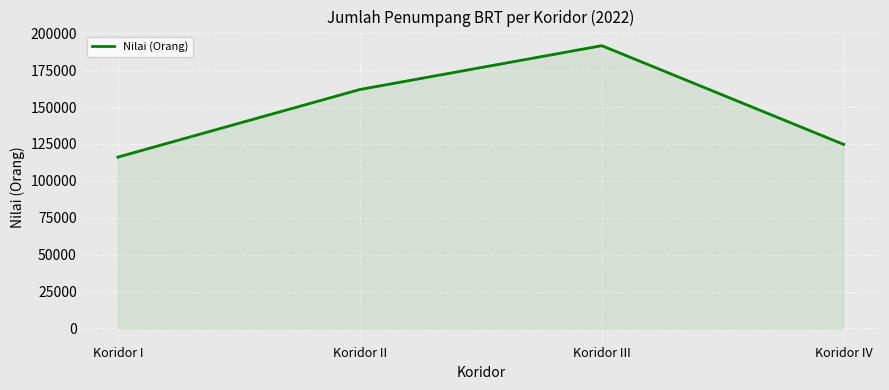

Reading left to right, what are all the values shown in this chart?

116107	161902	191589	124683